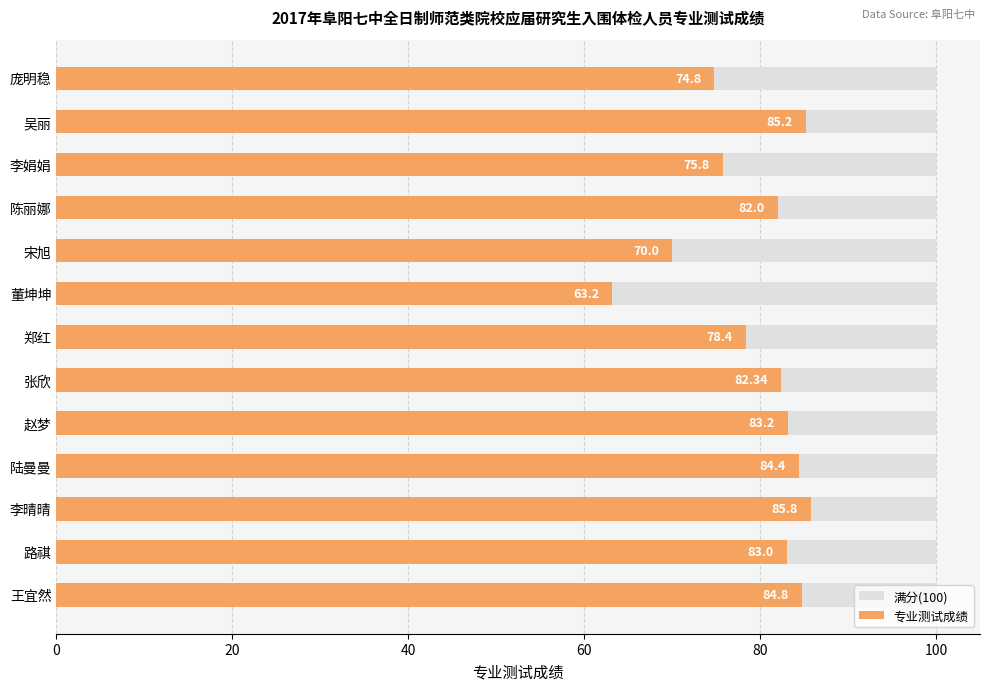

At how many categories does at least one series exceed 26?

13